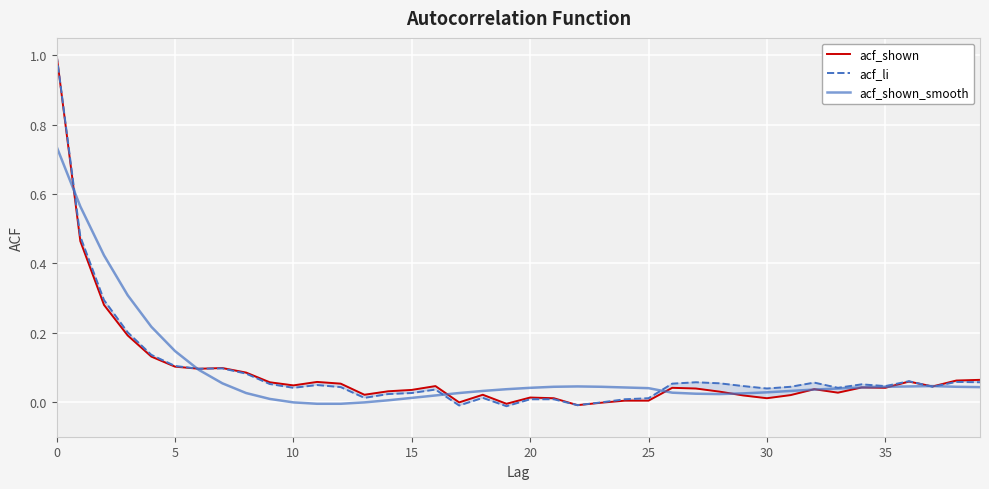

What is the greatest value displayed?

1.0